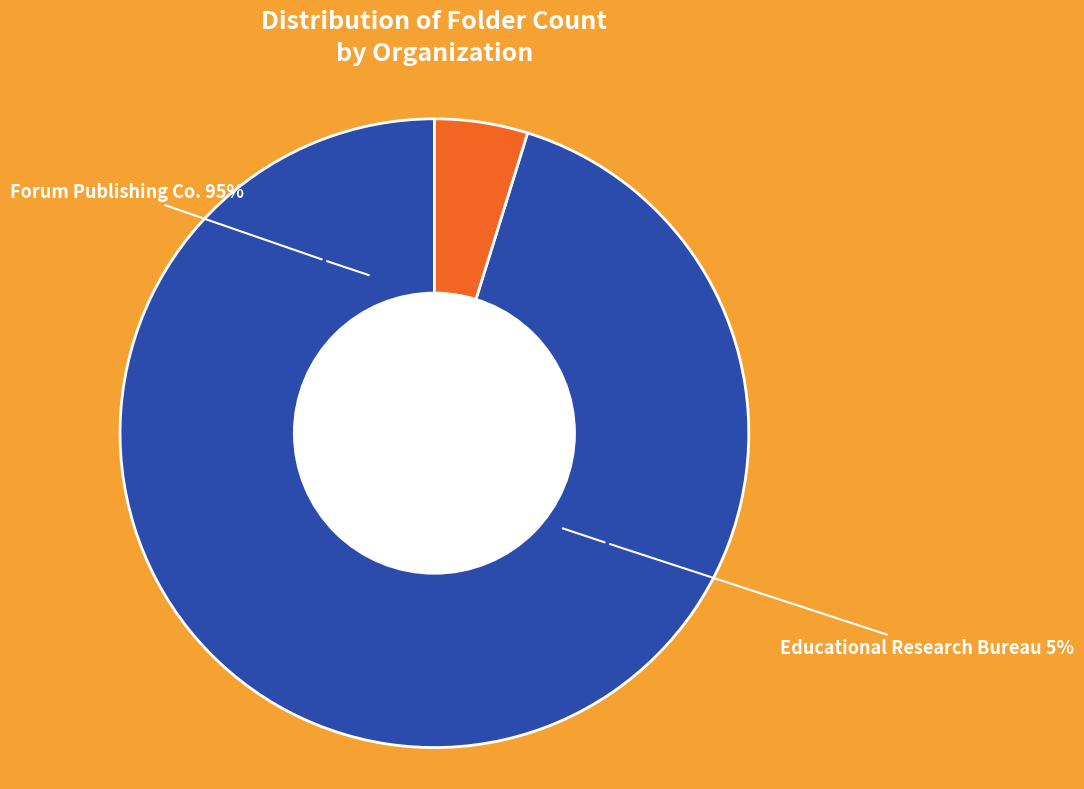

Is the sum of Educational Research Bureau and Forum Publishing Co. greater than half?

Yes